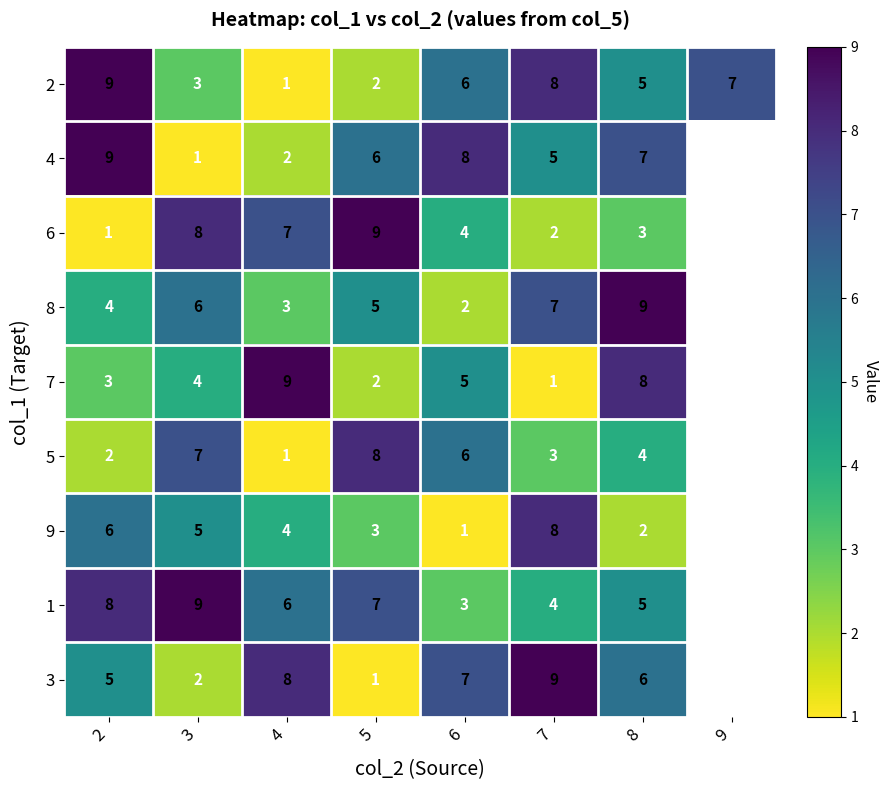

Which category has the lowest value across all series?

4